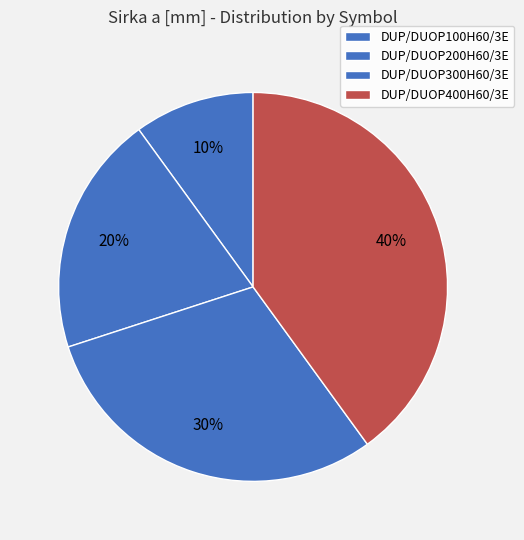

Count the number of slices in the pie.

4